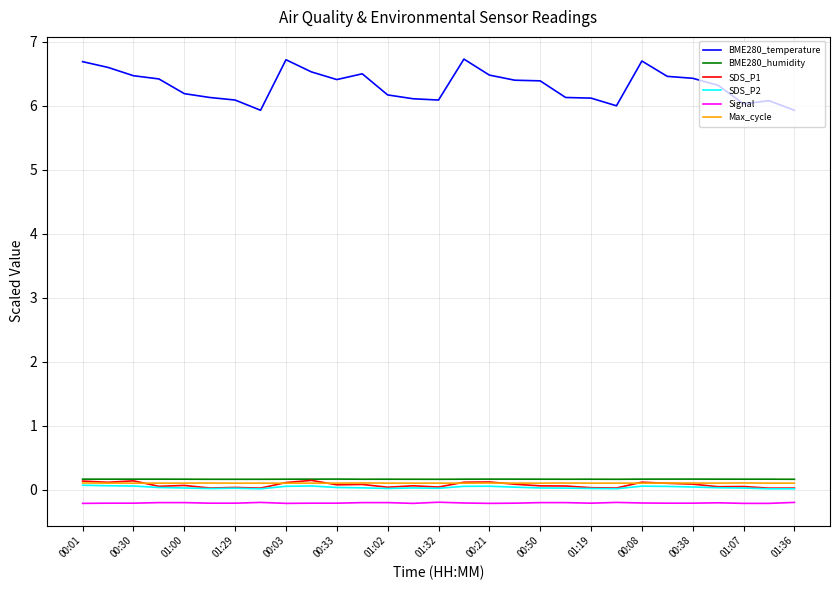

Which series has the largest total across all categories?

BME280_temperature